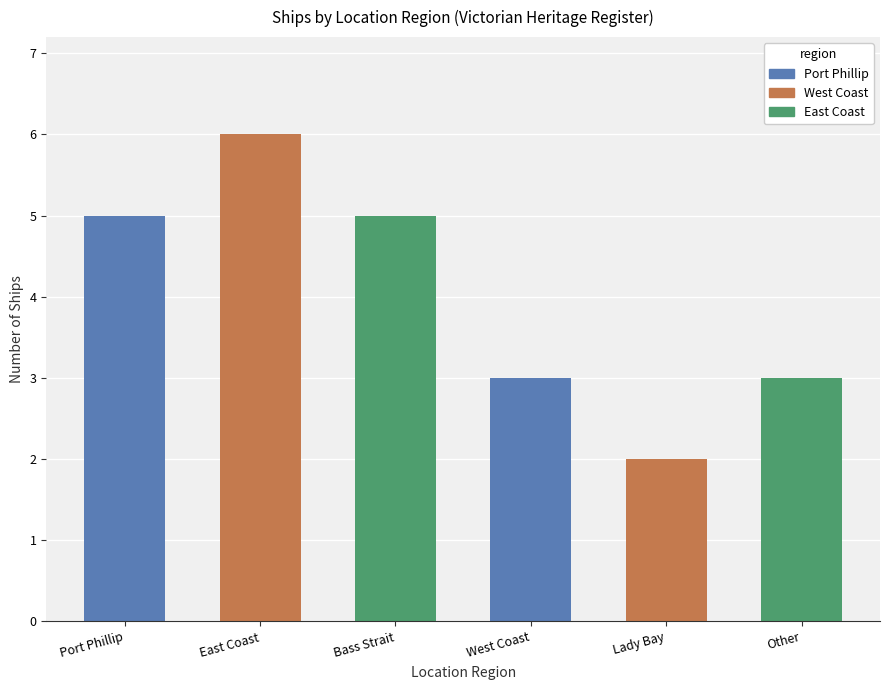

What is the ratio of the value at Port Phillip to the value at Lady Bay?

2.5